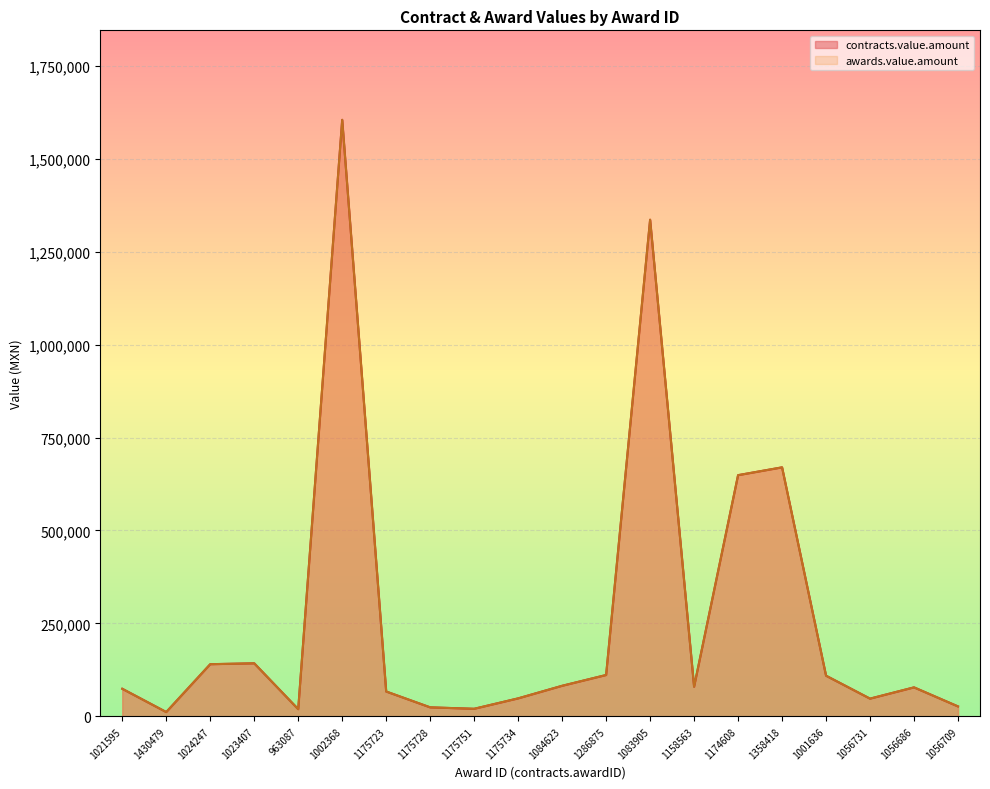

What is the sum of the contracts.value.amount values at 1002368 and 1175751?

1624770.0